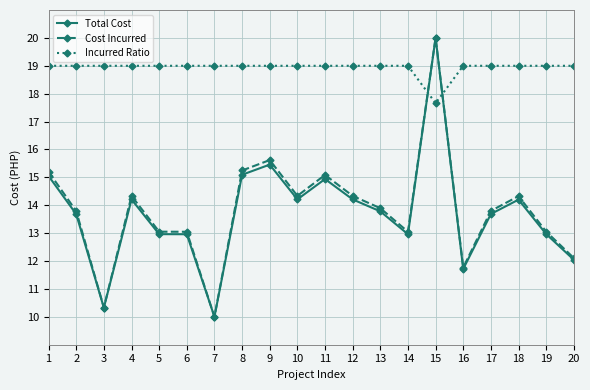

True or false: Total Cost has more than 2 points higher than both neighbors.

True